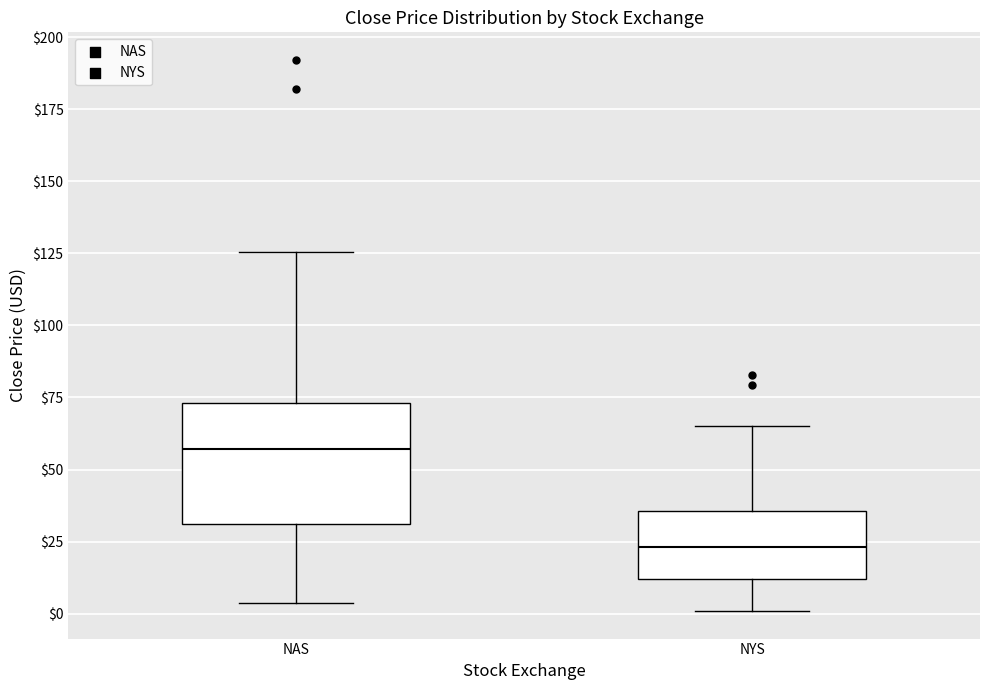

Reading left to right, transcribe this box plot: for each box, give where its median line is, the range the box spans, and where its two whiskers end, as read against the y-axis. The values are not printed on the chart, so give them approximately, as read against the axis.

NAS: median 55, box 30 to 75, whiskers 5 to 125
NYS: median 25, box 10 to 35, whiskers 0 to 65